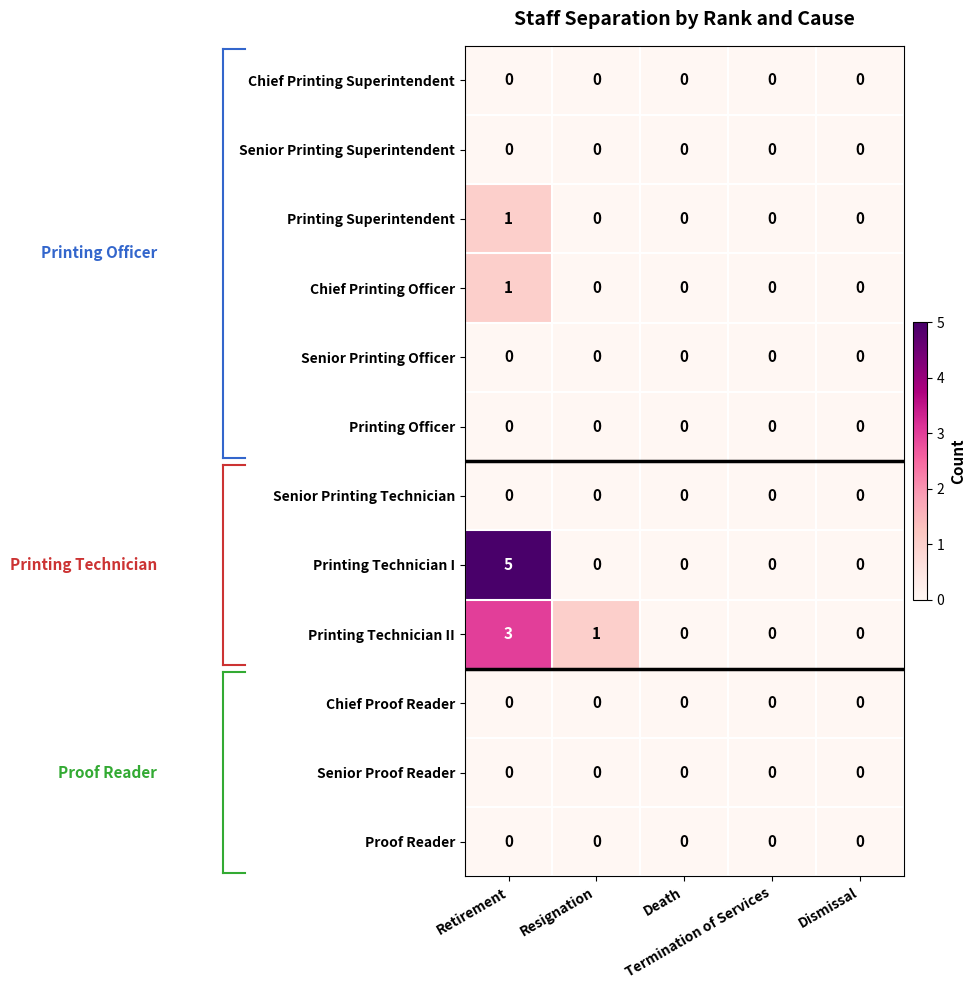

Which series has the largest total across all categories?

Printing Technician I